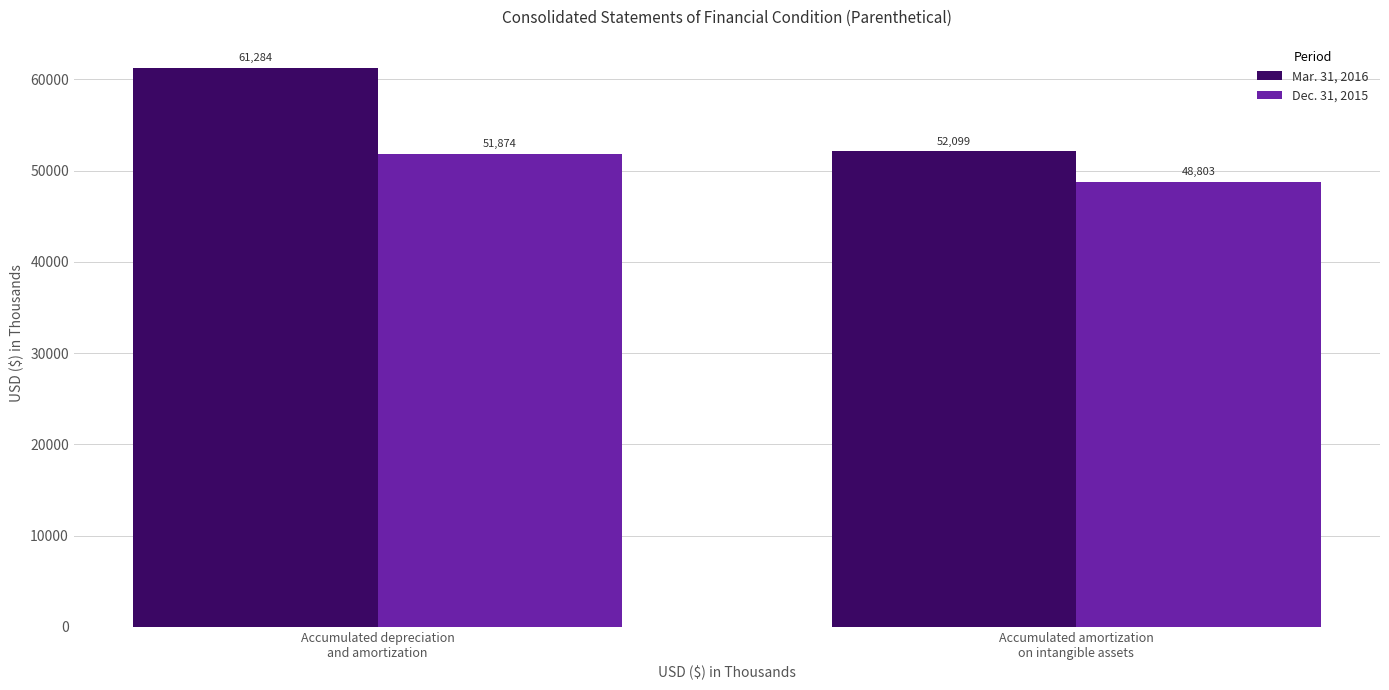

Which series has the widest spread of values?

Mar. 31, 2016